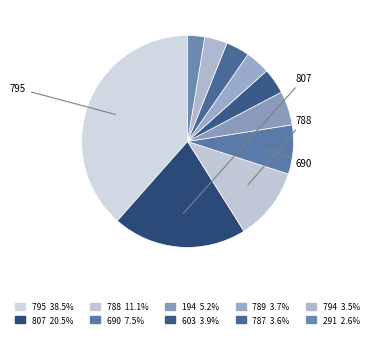

Which category has the smallest portion of the pie?

291